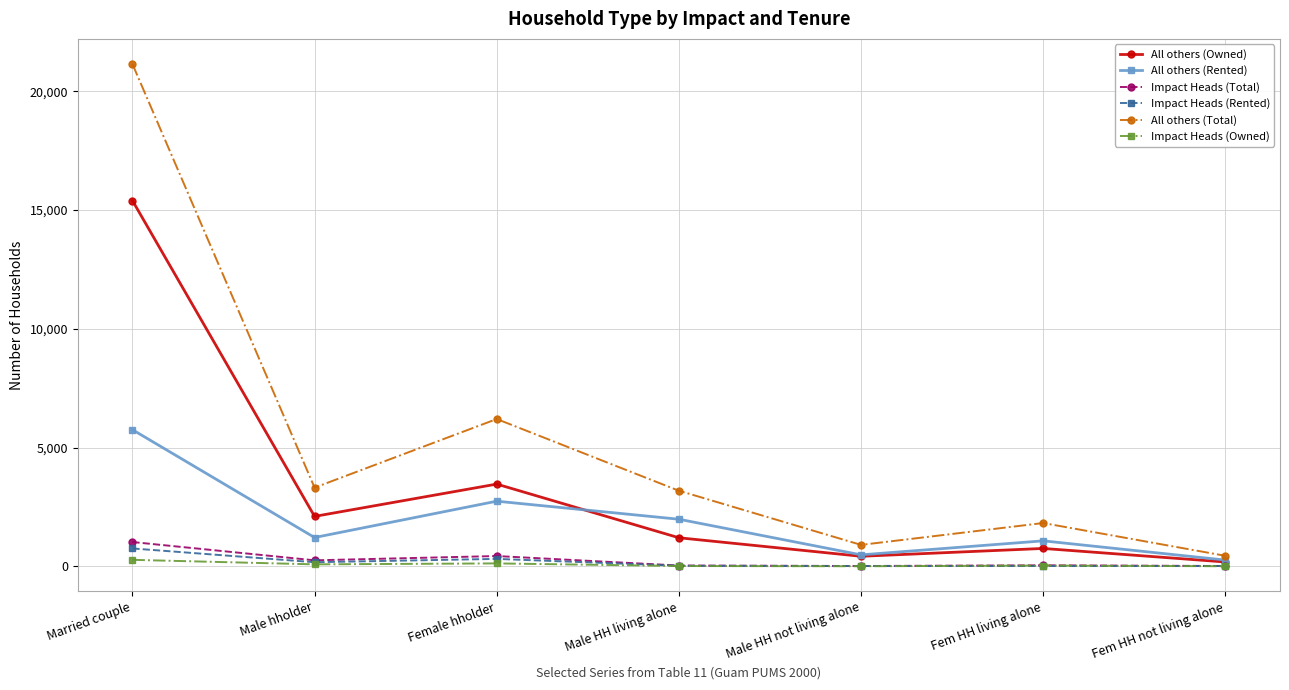

Read the All others (Owned) value at Married couple, to the nearest 10.

15400